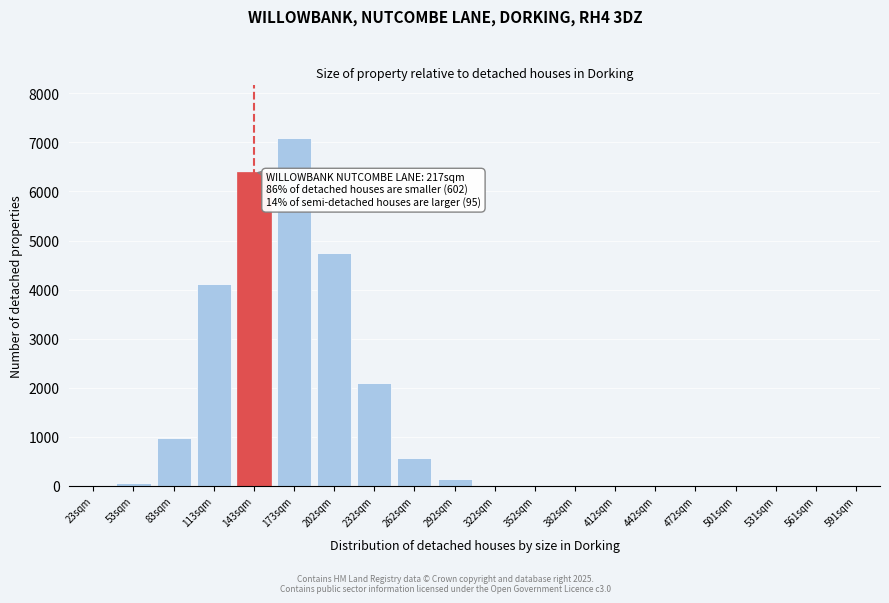

What is the change in value from 83sqm to 442sqm?

-963